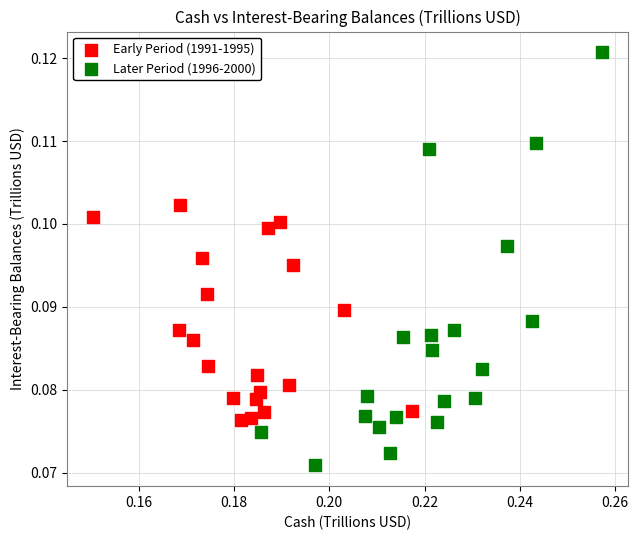

Which series has the largest Y range (max minus min)?

Later Period (1996-2000)